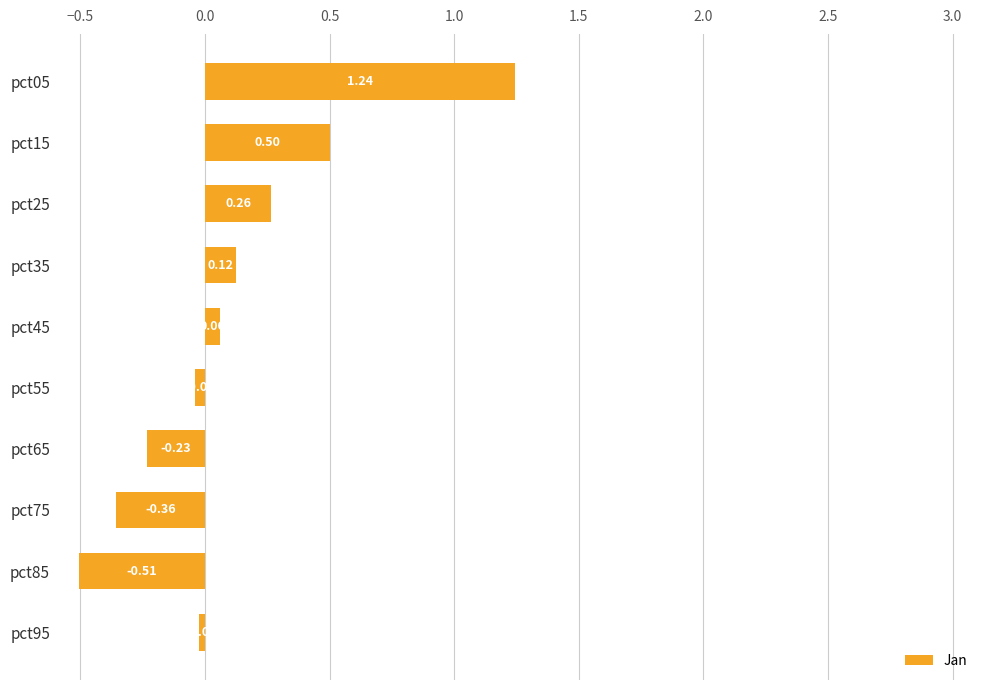

Does the chart contain stacked bars?

No